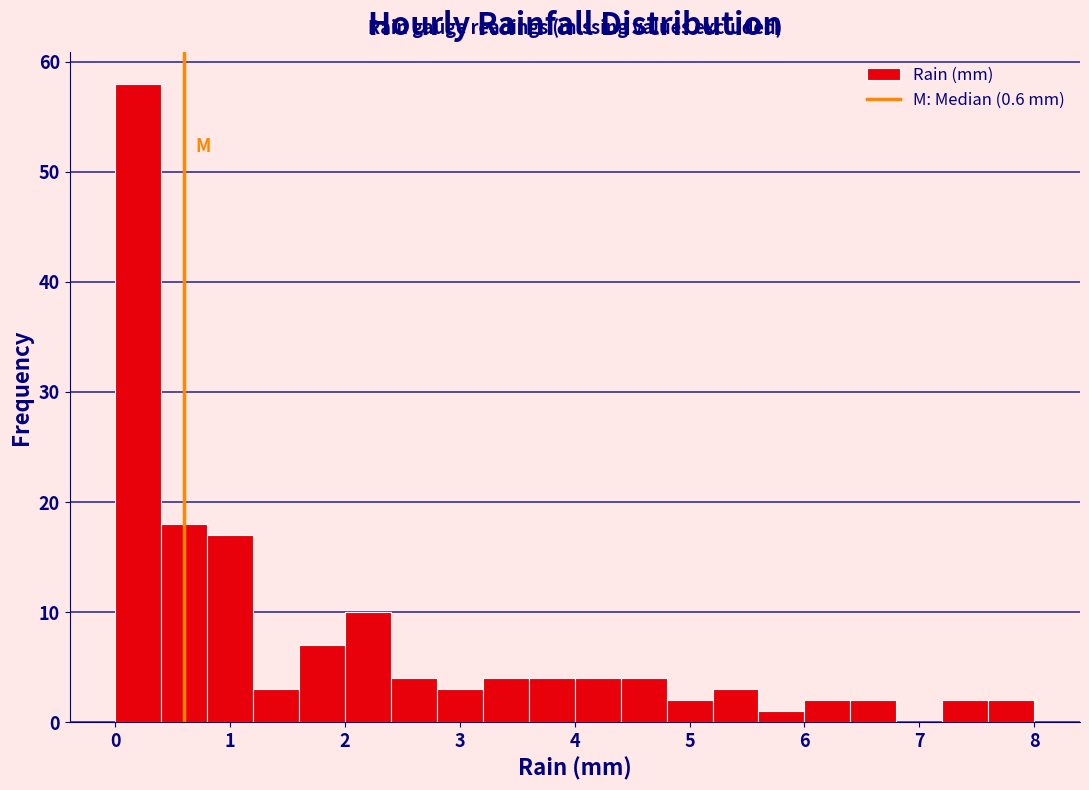

Over which range of the x-axis is the bar tallest?

0.0 to 0.4